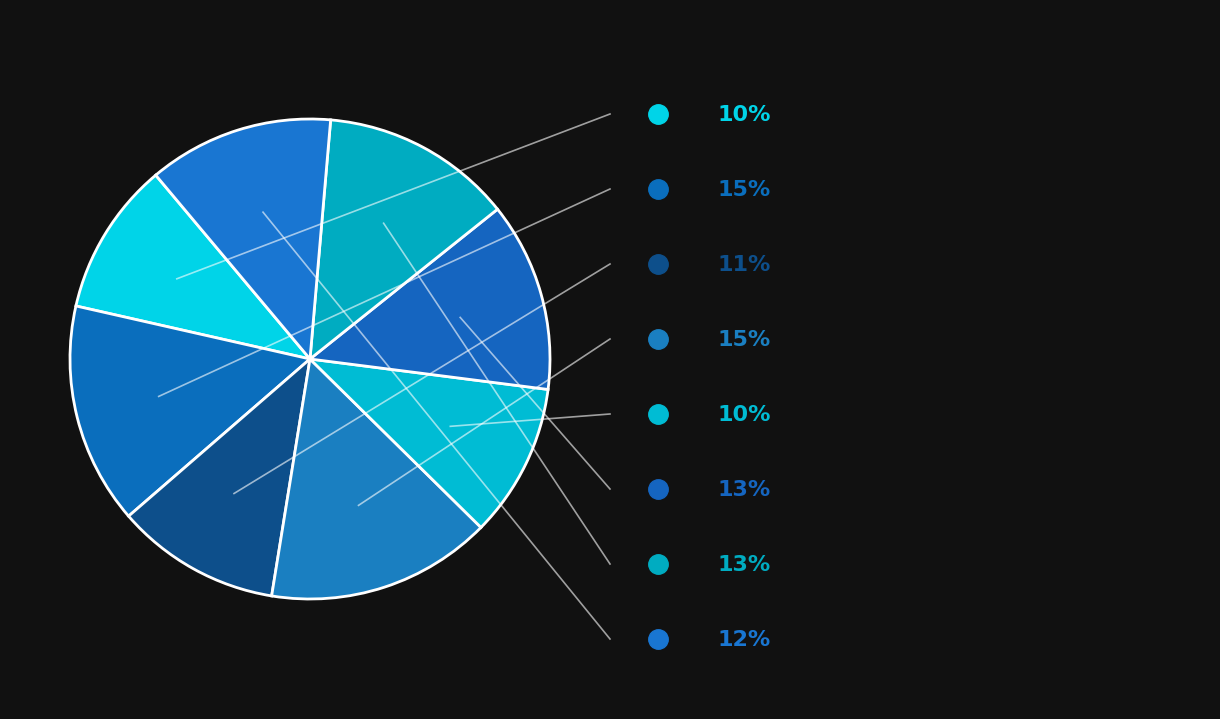

To the nearest percent, what is the average slice percentage?

12%